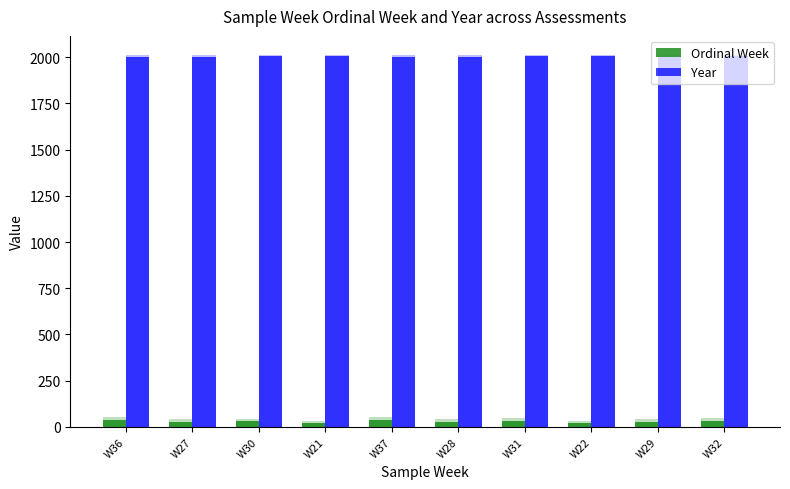

What is the spread (max minus min) of values at W32?

1972